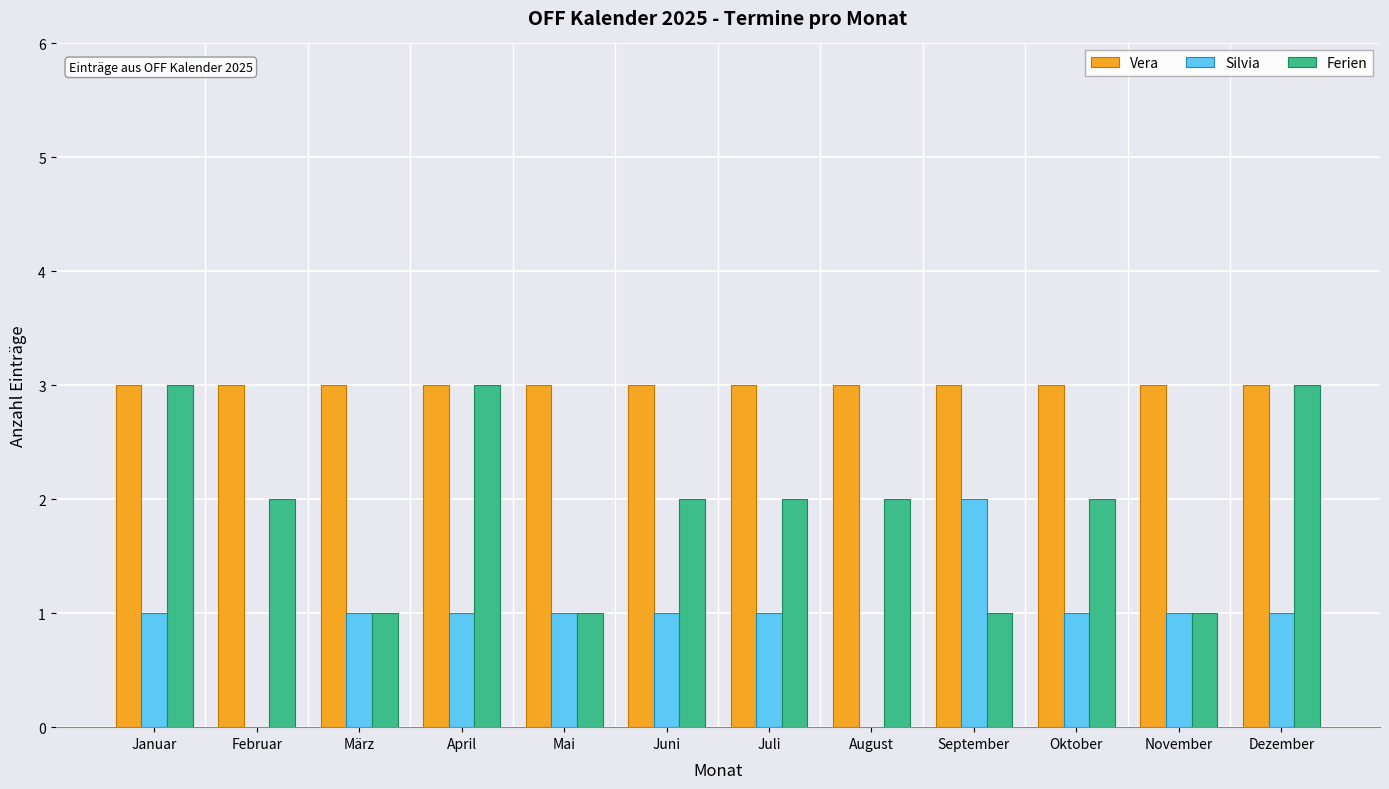

Is the value of Ferien at Mai greater than the value of Vera at Juli?

No